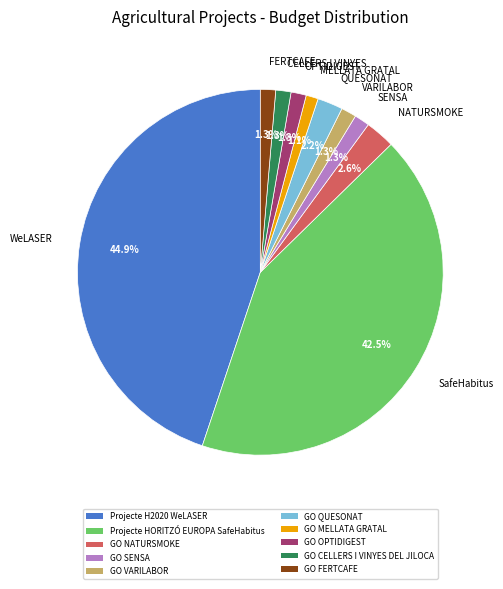

What percentage is the VARILABOR slice, to the nearest percent?

1%